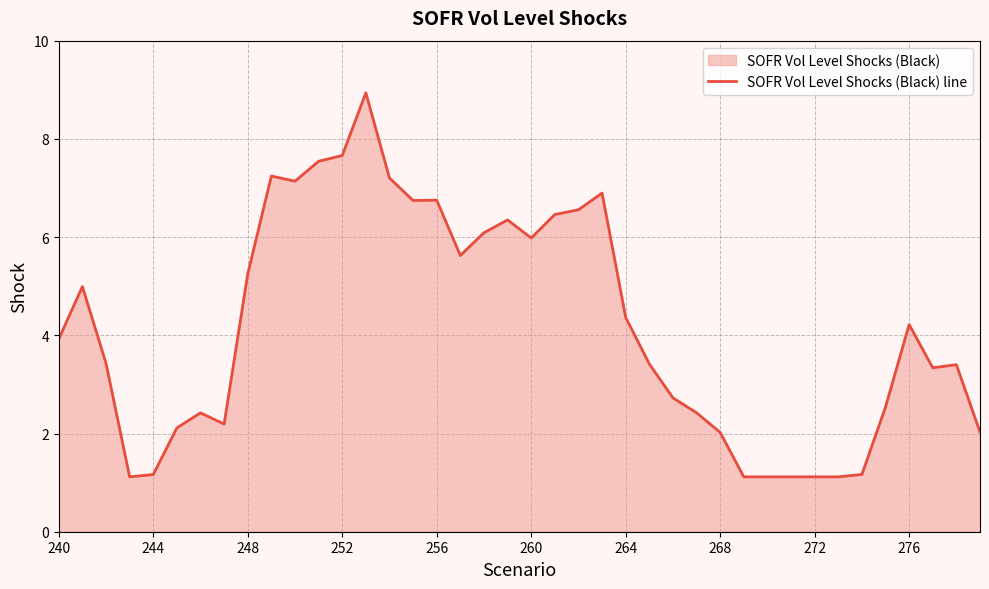

How many lines are shown in the chart?

1